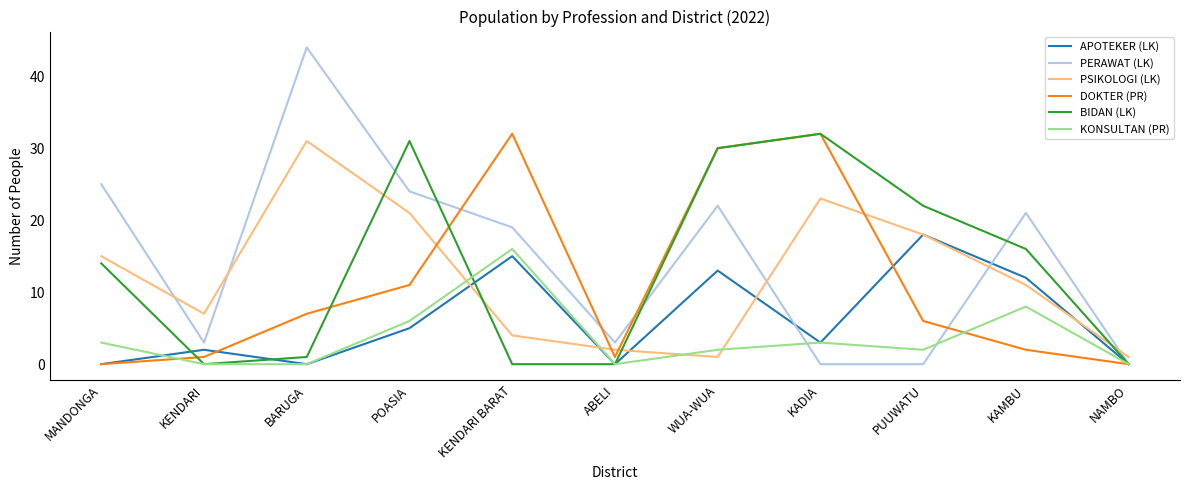

At which label is APOTEKER (LK) closest to 9?

KAMBU